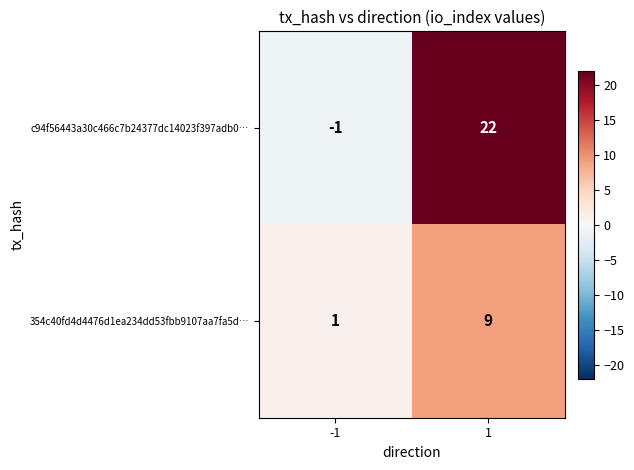

Is it true that c94f56443a30c466c7b24377dc14023f397adb0… equals -1 at -1?

True